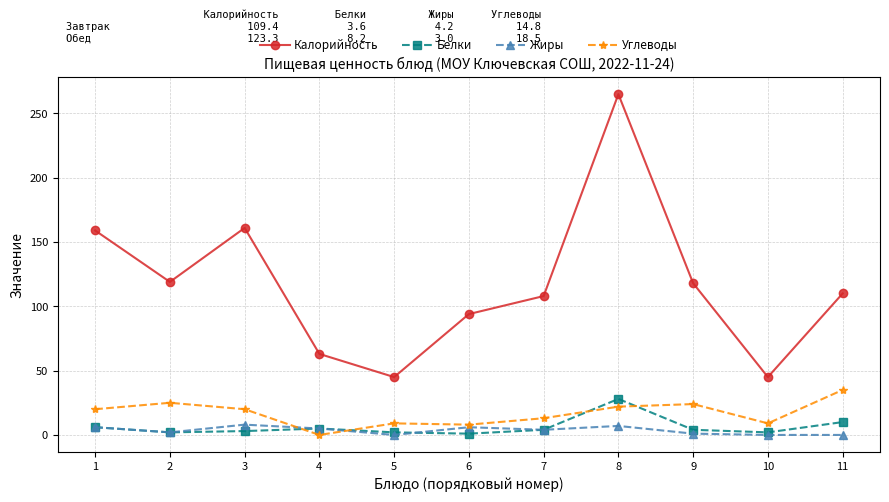

True or false: Углеводы has more than 0 points higher than both neighbors.

True